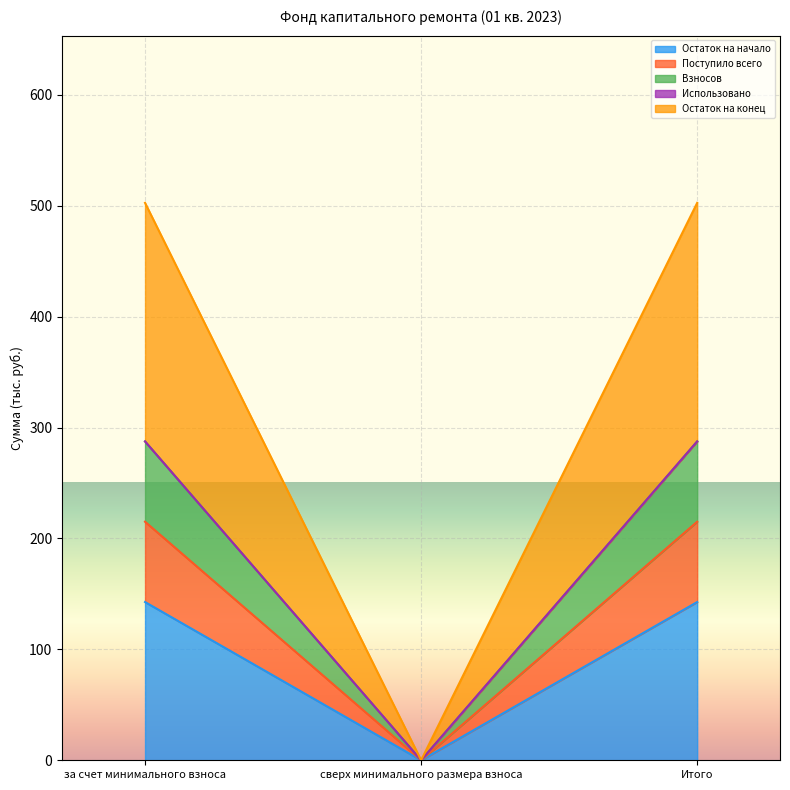

Is the value of Взносов at сверх минимального размера взноса greater than the value of Остаток на конец at за счет минимального взноса?

No